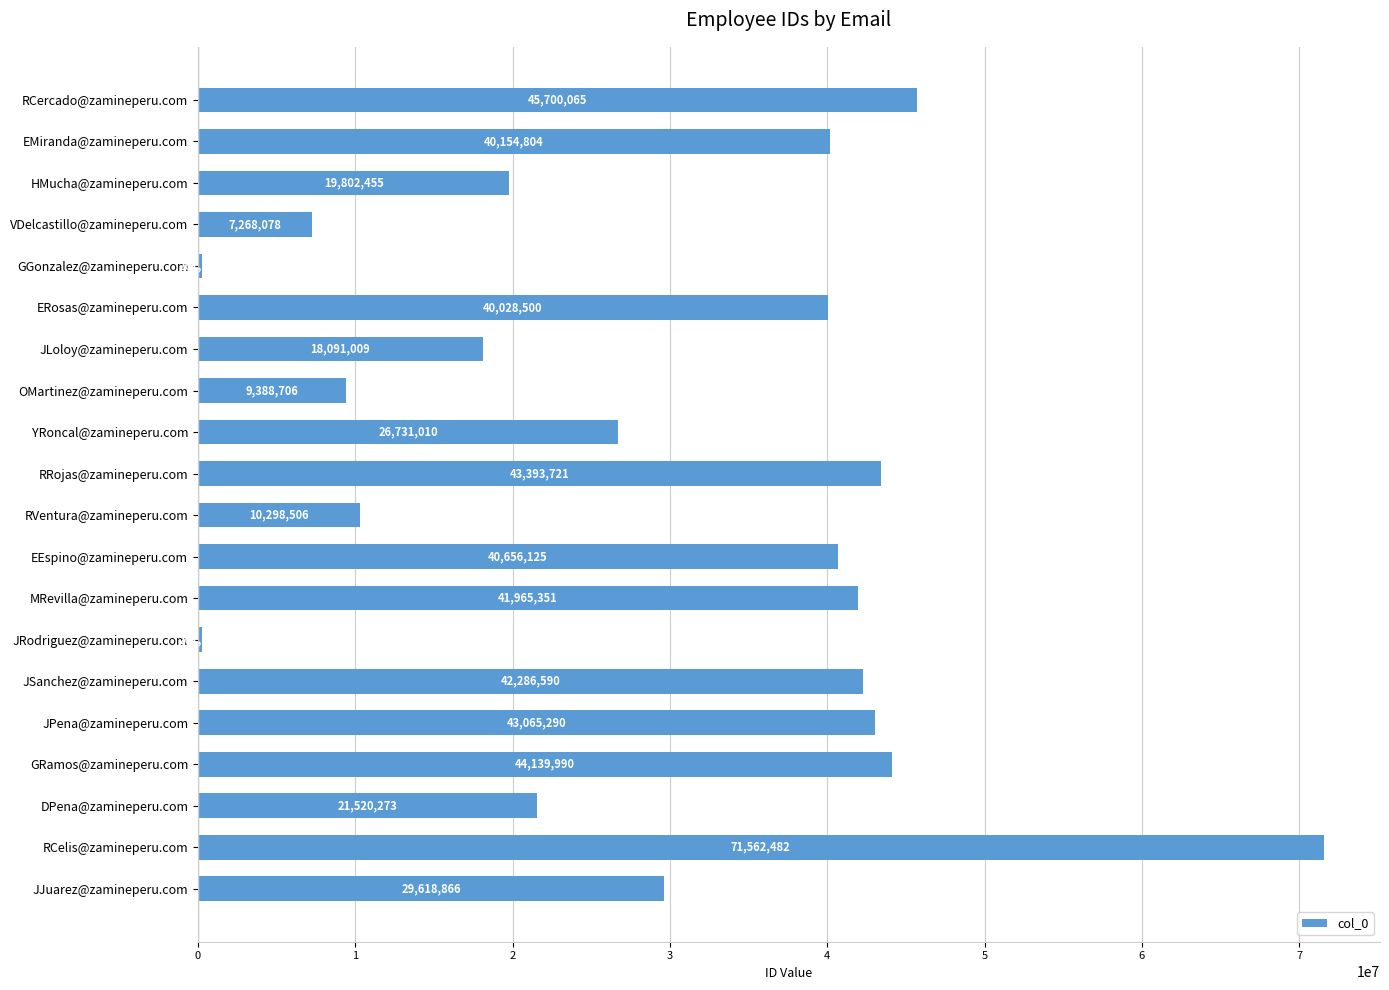

Rank the categories by value from highest to lowest.

RCelis@zamineperu.com, RCercado@zamineperu.com, GRamos@zamineperu.com, RRojas@zamineperu.com, JPena@zamineperu.com, JSanchez@zamineperu.com, MRevilla@zamineperu.com, EEspino@zamineperu.com, EMiranda@zamineperu.com, ERosas@zamineperu.com, JJuarez@zamineperu.com, YRoncal@zamineperu.com, DPena@zamineperu.com, HMucha@zamineperu.com, JLoloy@zamineperu.com, RVentura@zamineperu.com, OMartinez@zamineperu.com, VDelcastillo@zamineperu.com, JRodriguez@zamineperu.com, GGonzalez@zamineperu.com